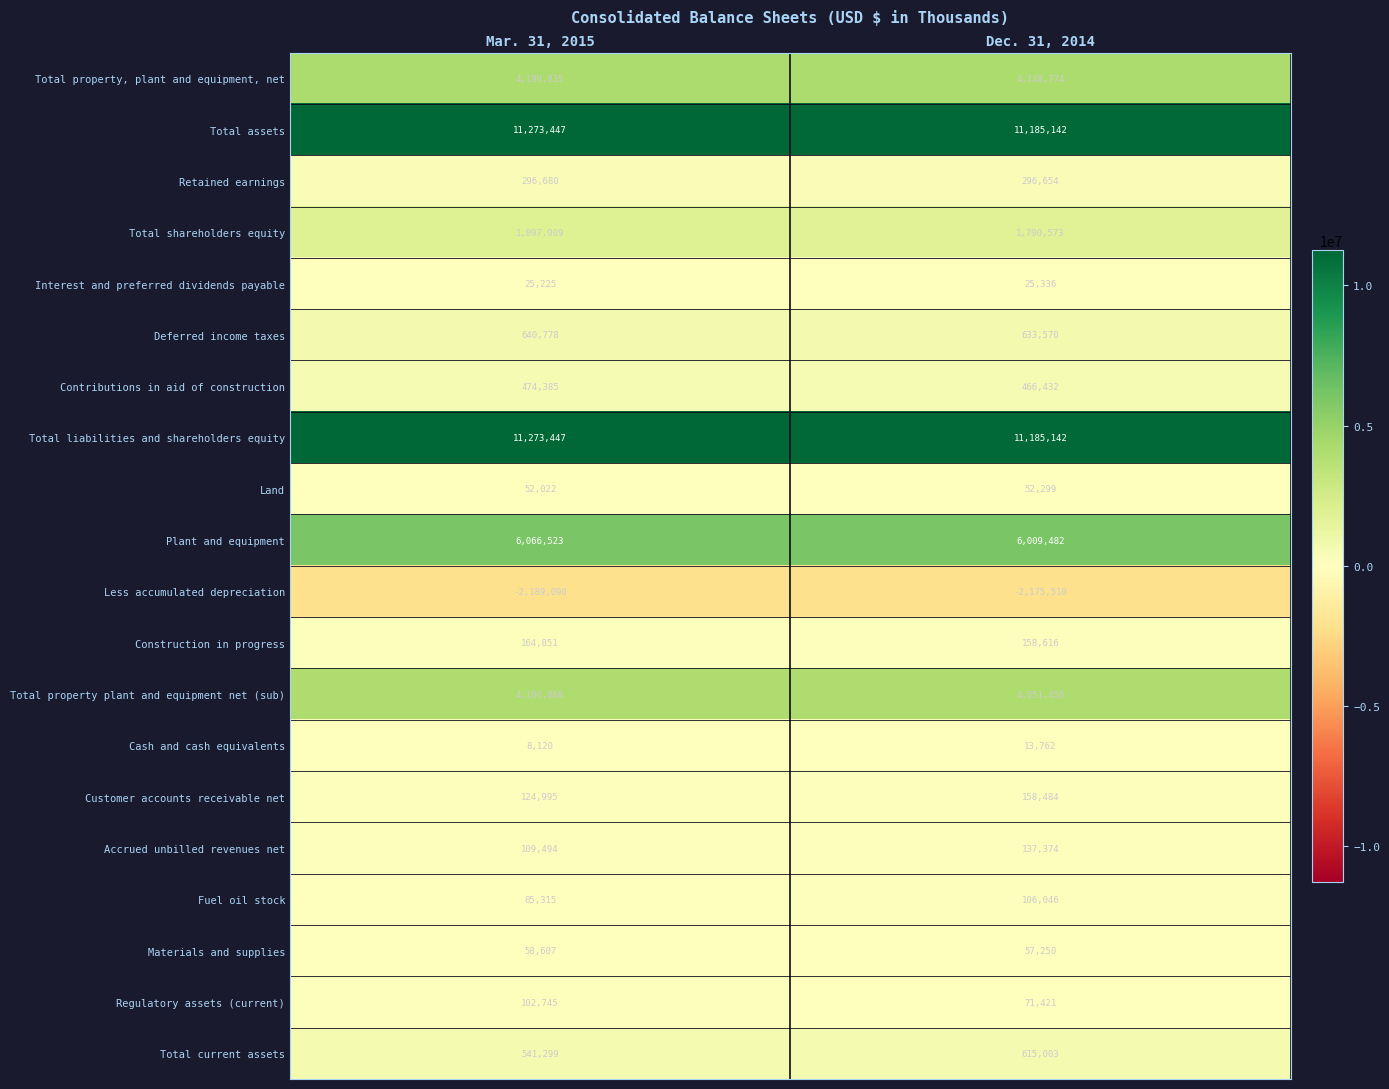

Between Mar. 31, 2015 and Dec. 31, 2014, which series saw the biggest shift?

Total shareholders equity